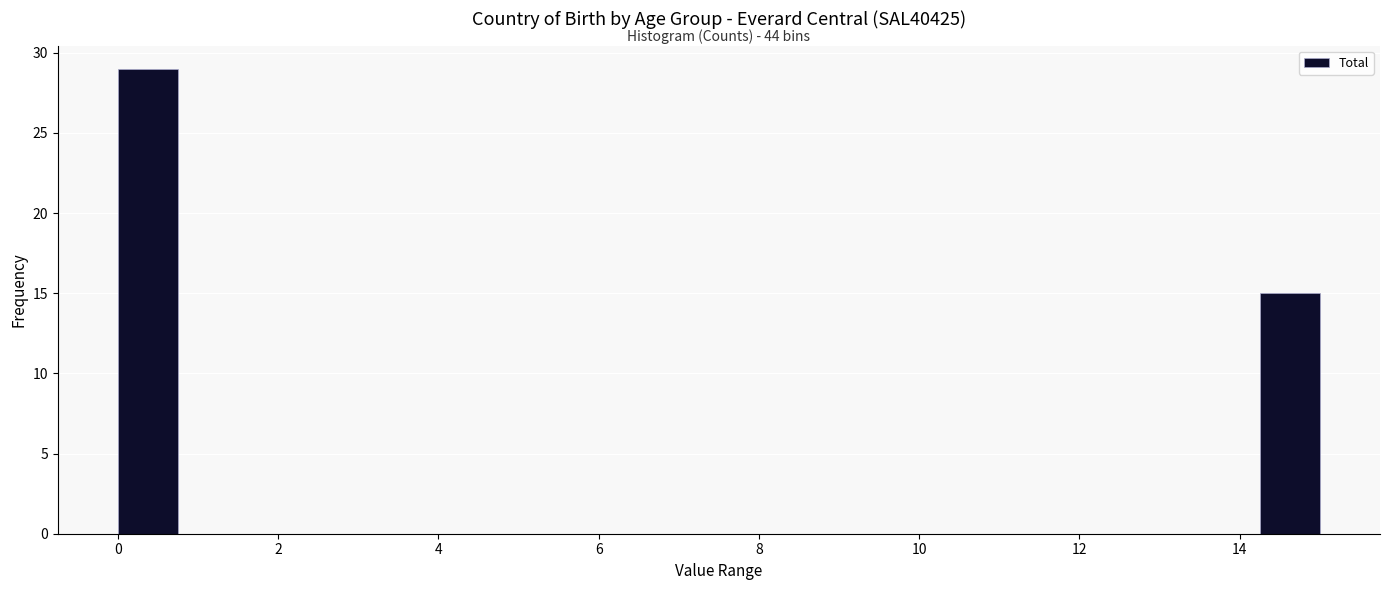

Around what value on the x-axis is the tallest bar? Give the approximate position of its centre, as read against the axis.

0.4